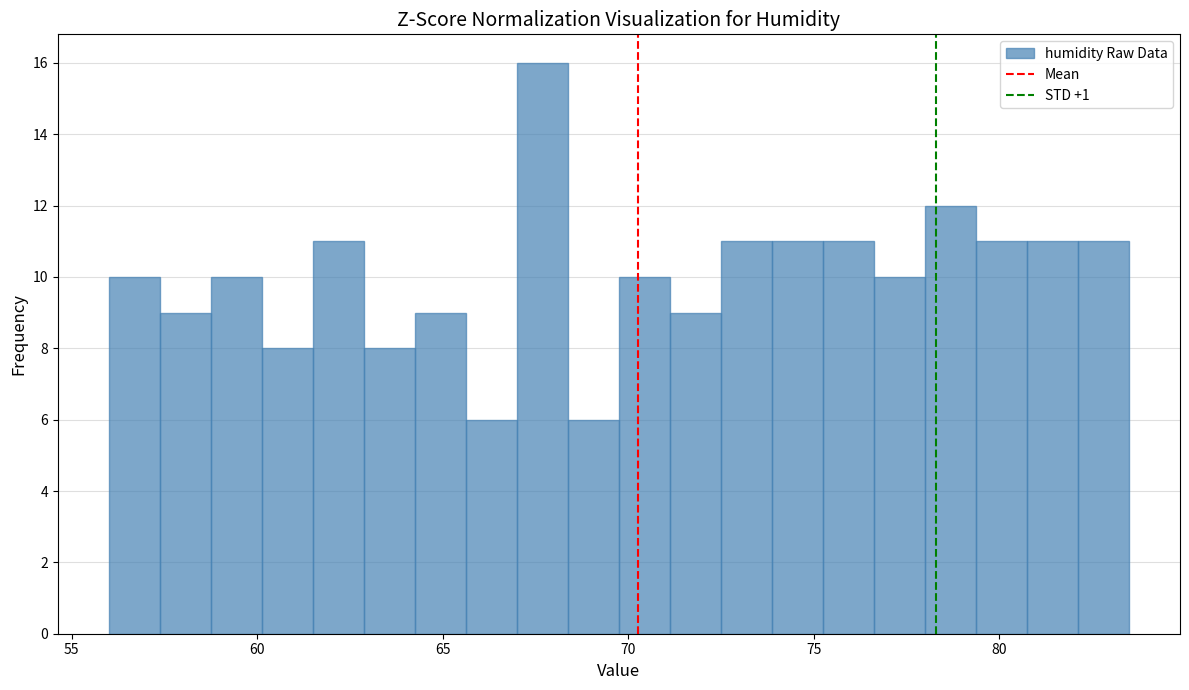

Read against the x-axis, roughly where is the centre of the tallest bar?

67.5